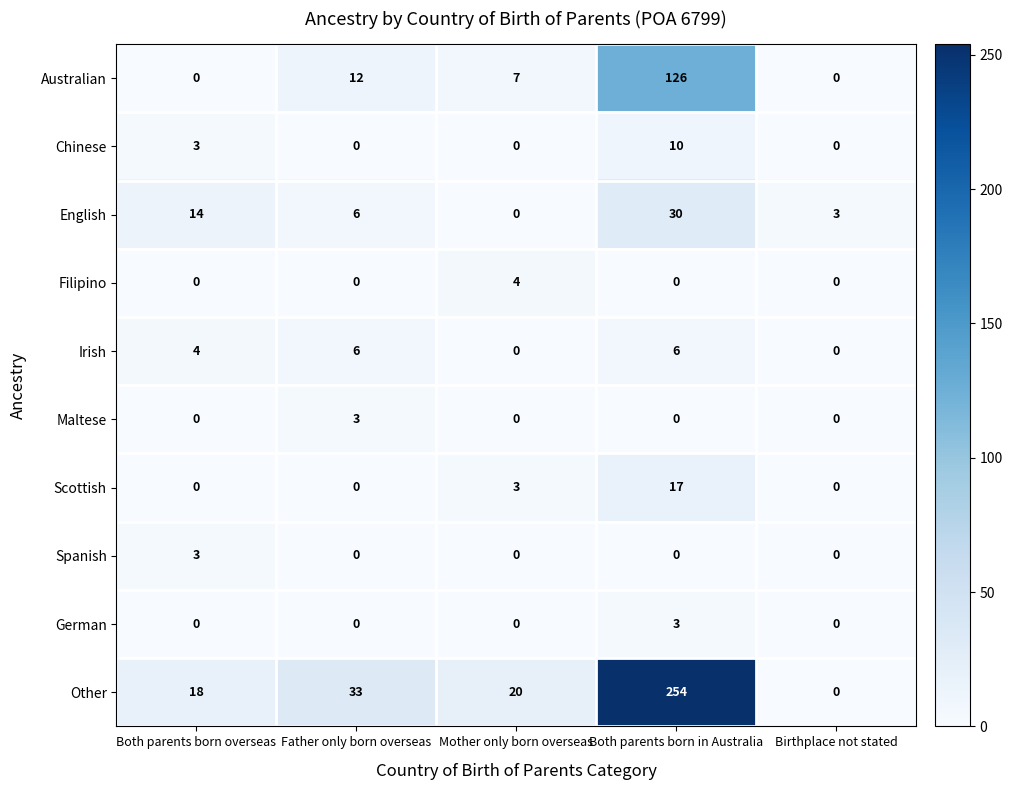

Where is Chinese nearest to the value 5?

Both parents born overseas